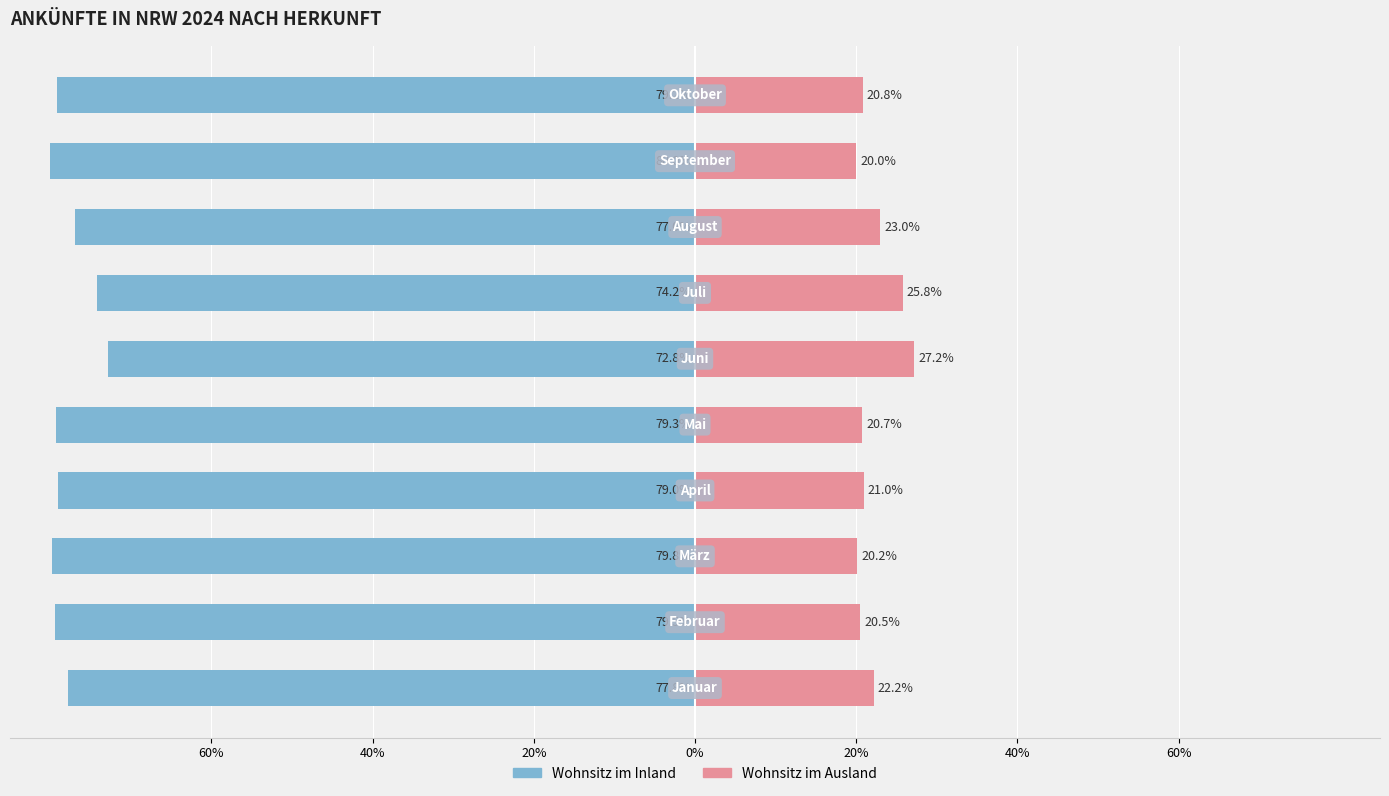

Is it true that Wohnsitz im Inland equals -108.9 at 7?

False